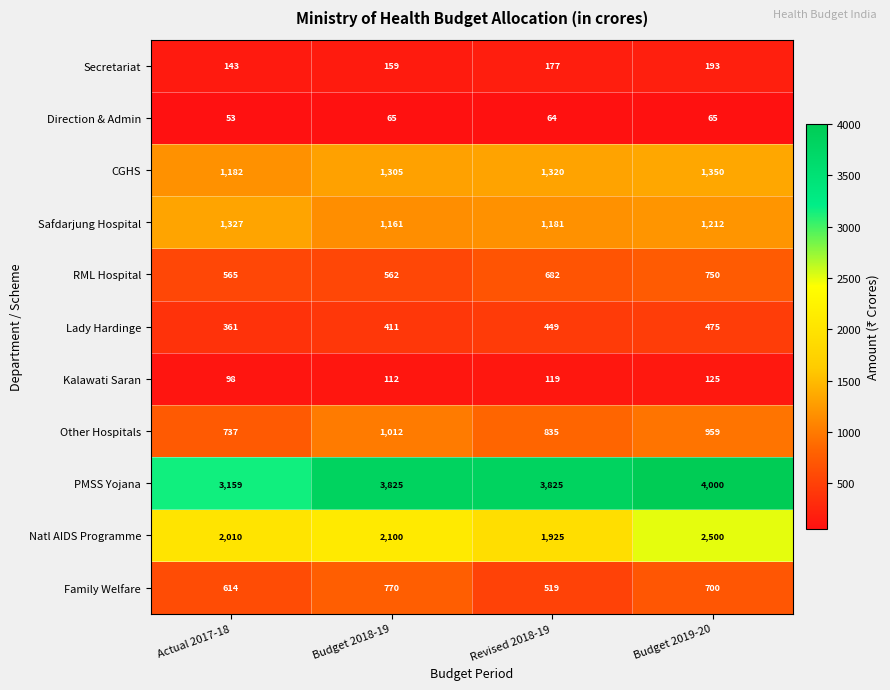

What is the minimum value shown in the chart?

53